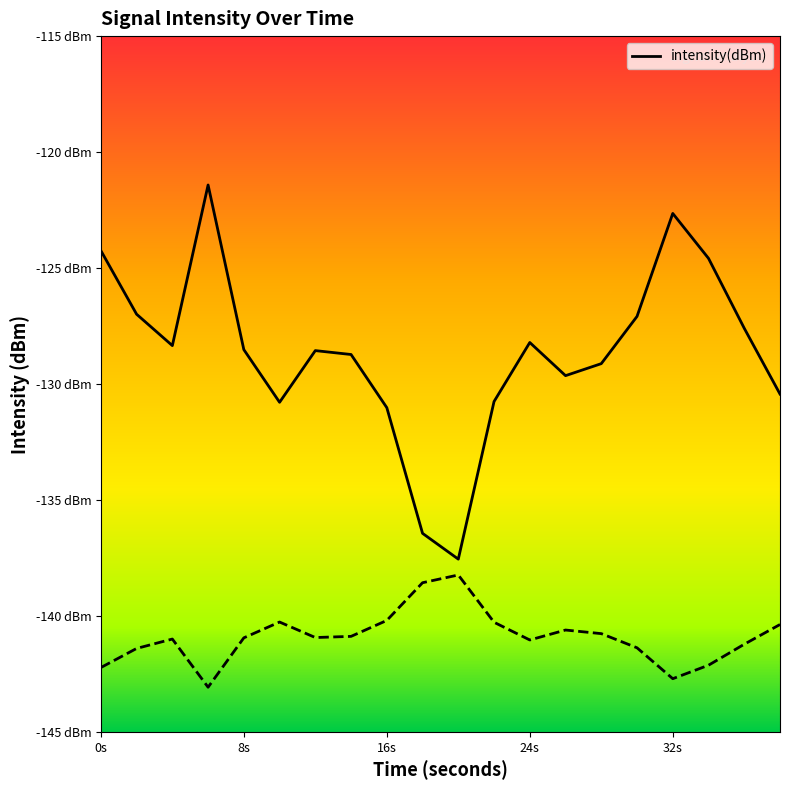

What position from the left is 16s?

3